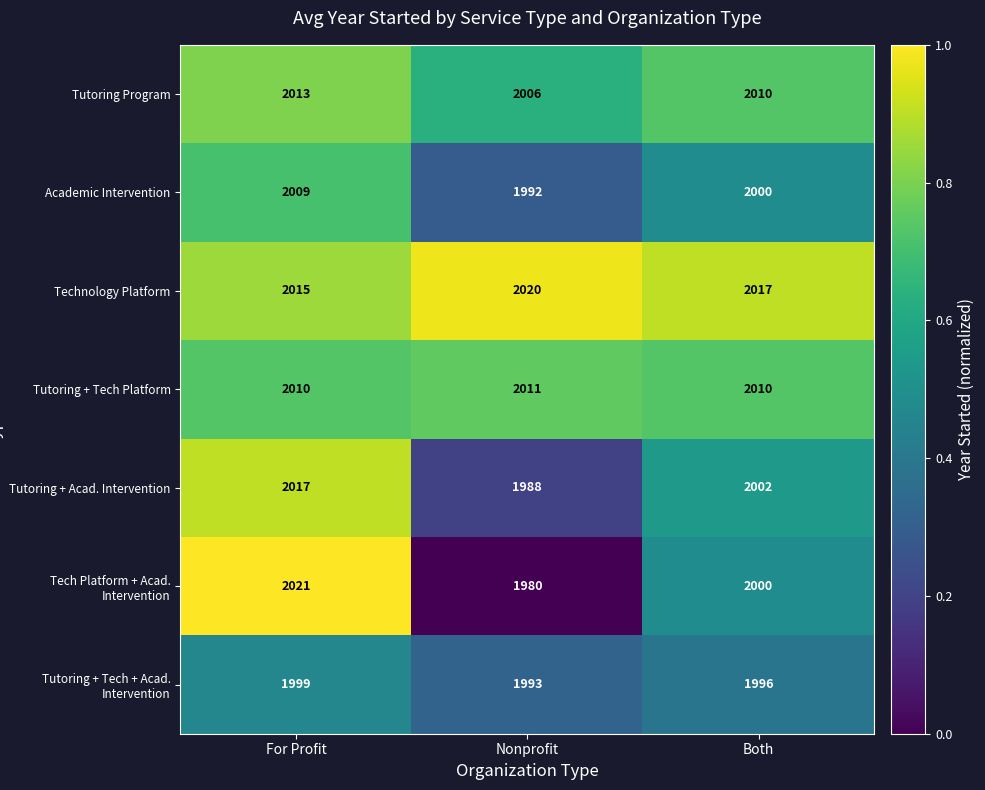

Is the value of Tutoring + Acad. Intervention at For Profit greater than the value of Tutoring Program at Nonprofit?

Yes